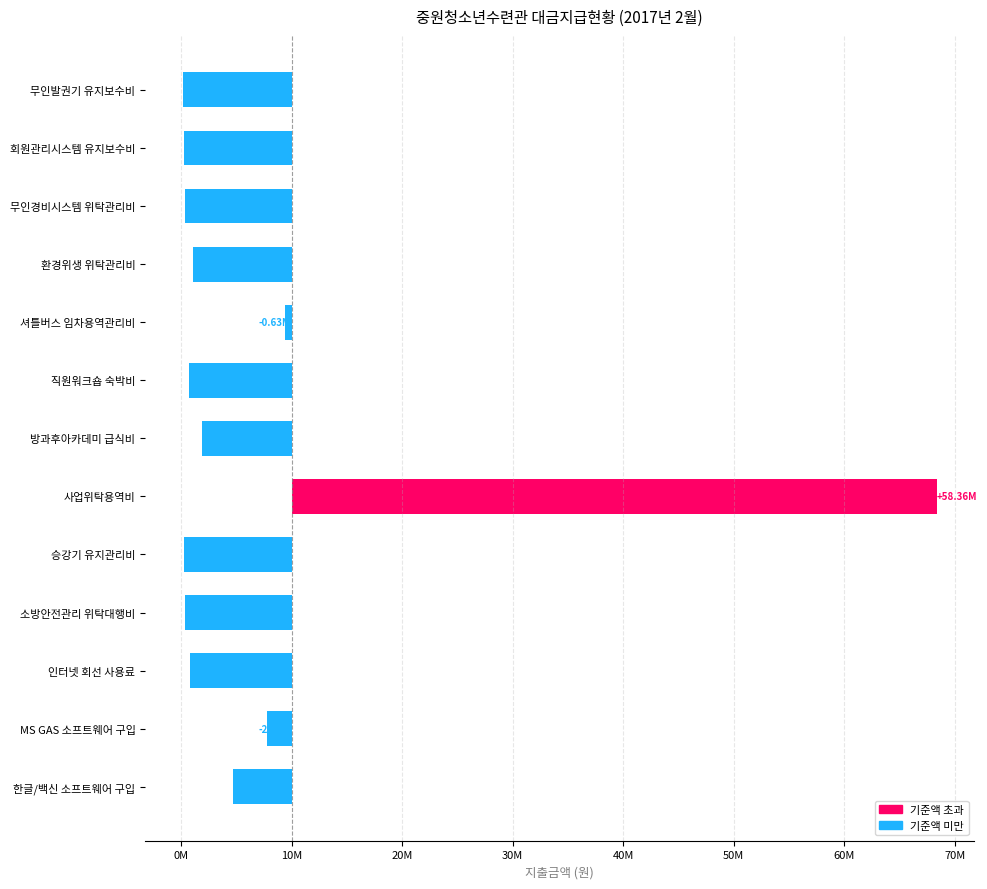

How many bars are there in total?

13